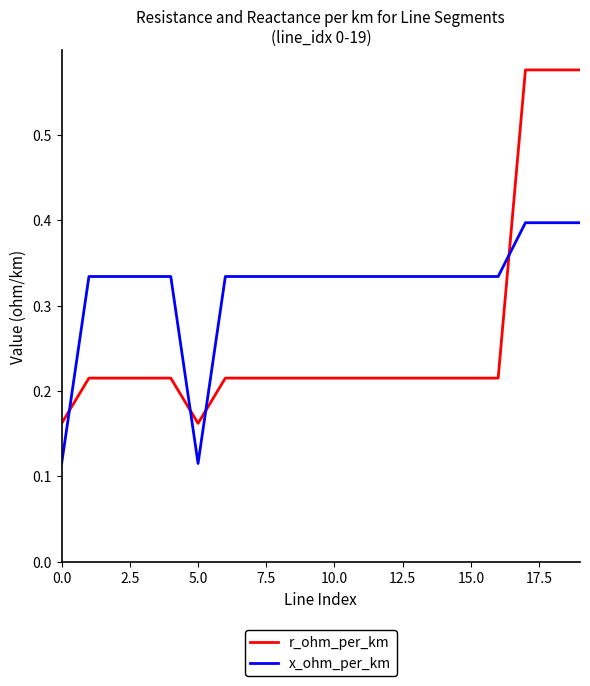

List the series in order of their overall mean, highest first.

x_ohm_per_km, r_ohm_per_km